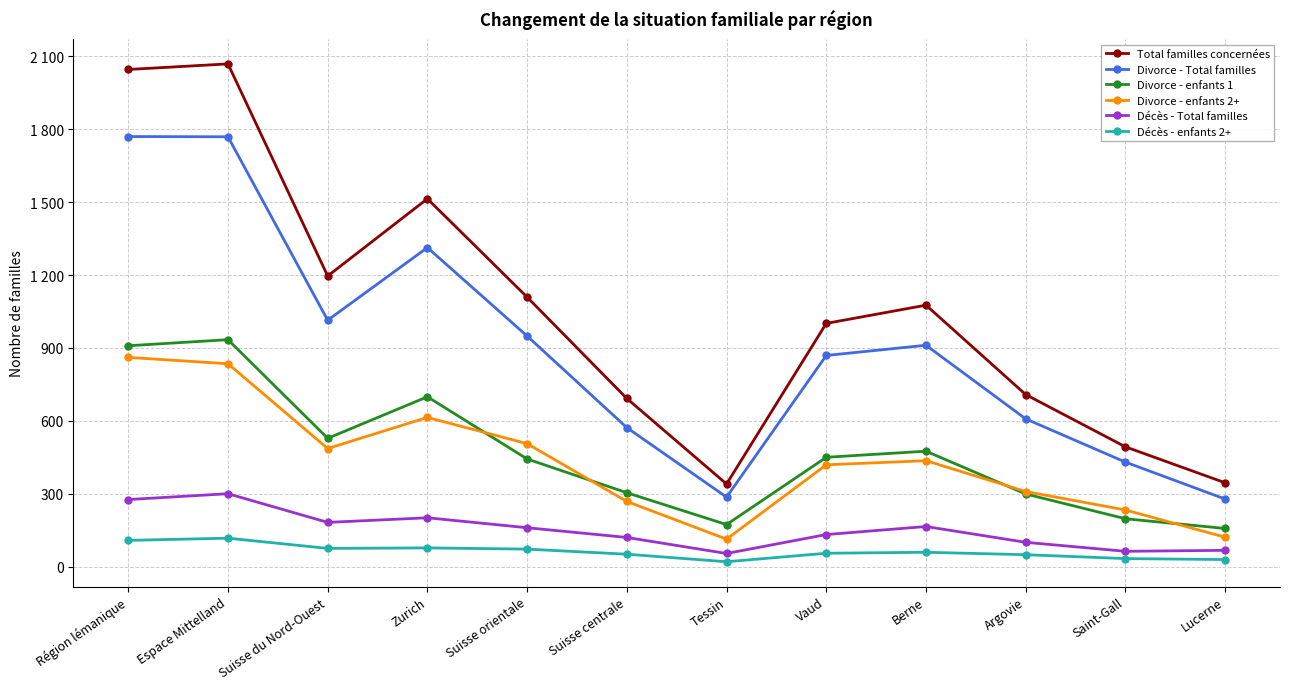

What value does the Décès - Total familles series have at Argovie, to the nearest 10?

100